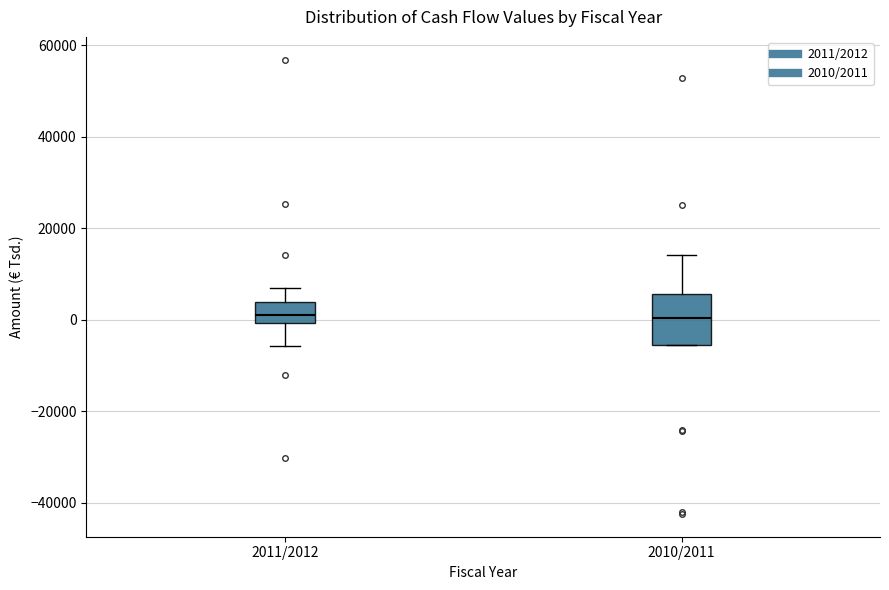

Reading left to right, transcribe this box plot: for each box, give where its median line is, the range the box spans, and where its two whiskers end, as read against the y-axis. The values are not printed on the chart, so give them approximately, as read against the axis.

2011/2012: median 2000, box 0 to 4000, whiskers -6000 to 8000
2010/2011: median 0, box -6000 to 6000, whiskers -6000 to 14000